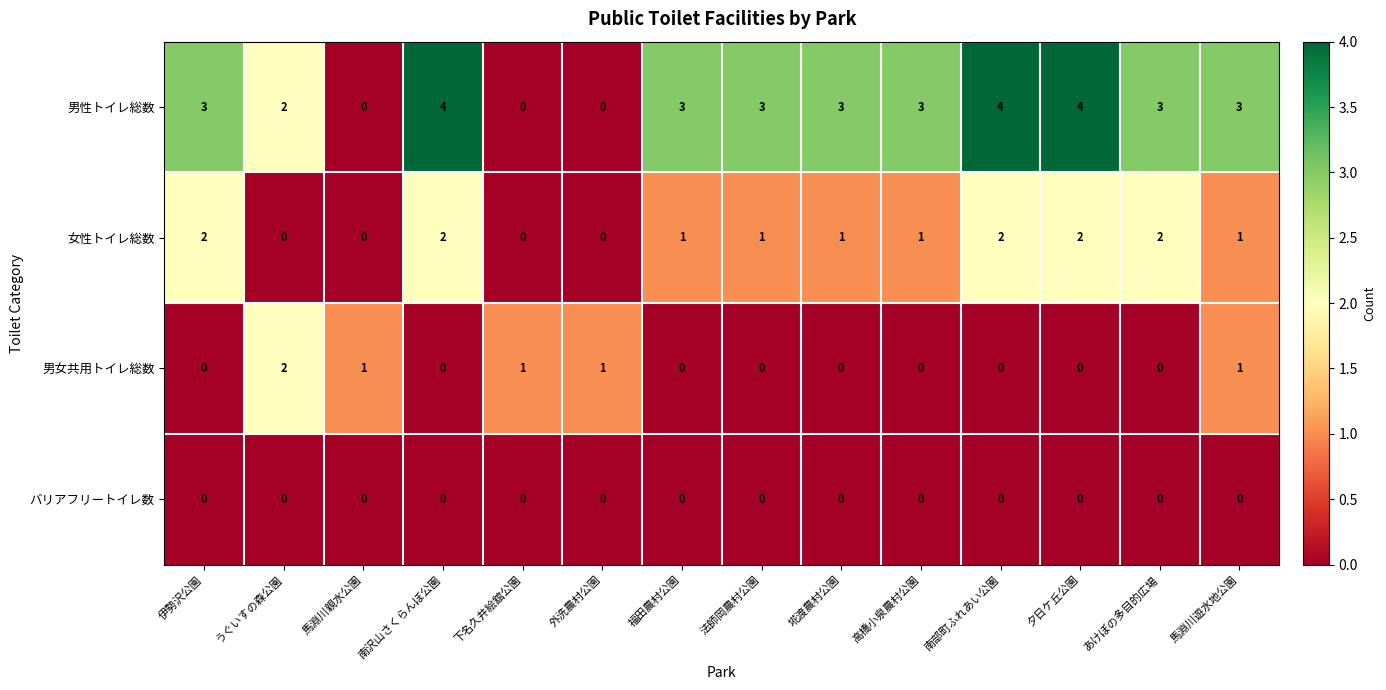

How many categories are shown in the chart?

14